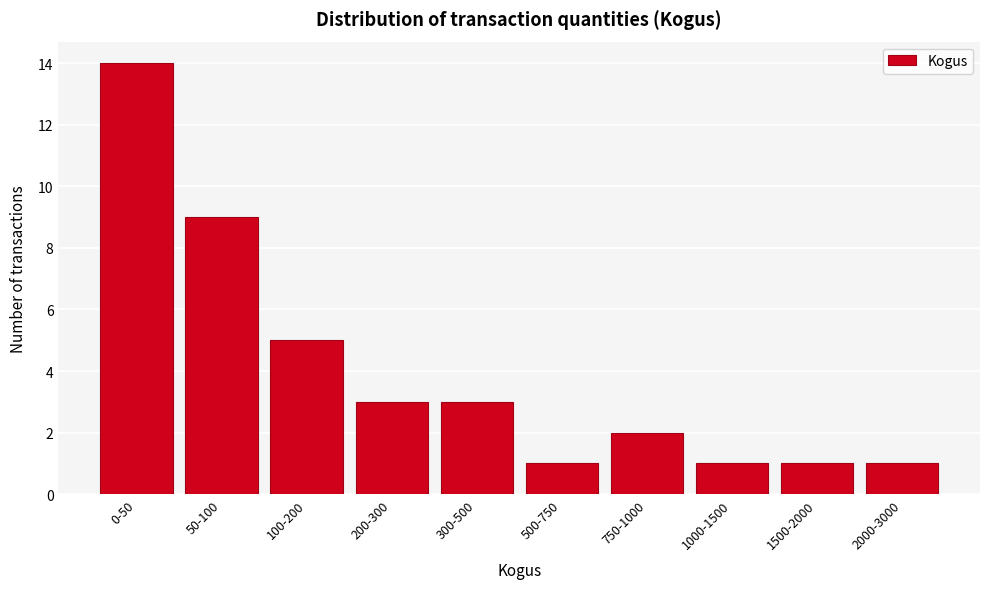

Reading left to right, what are all the values shown in this chart?

0-50=14	50-100=9	100-200=5	200-300=3	300-500=3	500-750=1	750-1000=2	1000-1500=1	1500-2000=1	2000-3000=1